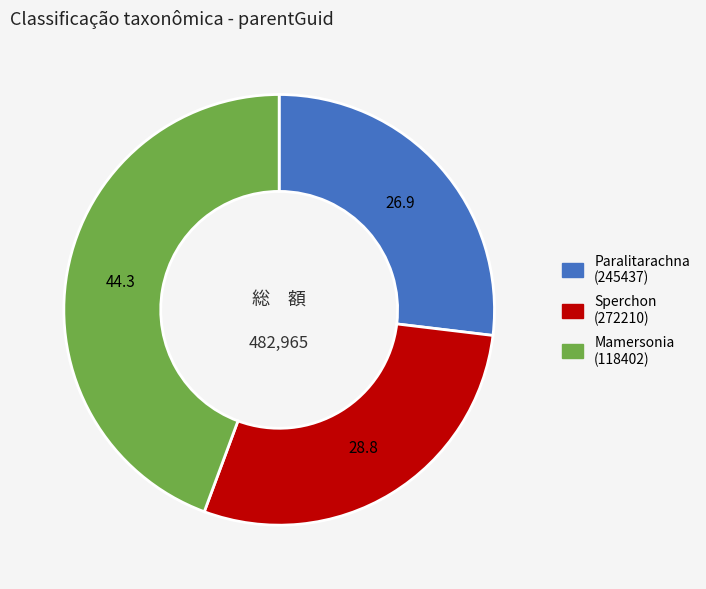

Rank the categories by value from highest to lowest.

Mamersonia (118402), Sperchon (272210), Paralitarachna (245437)